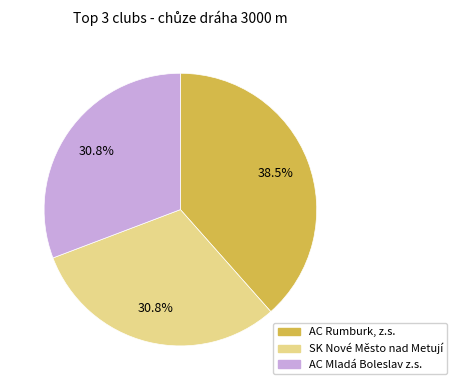

What is the ratio of the value at SK Nové Město nad Metují to the value at AC Rumburk, z.s.?

0.8